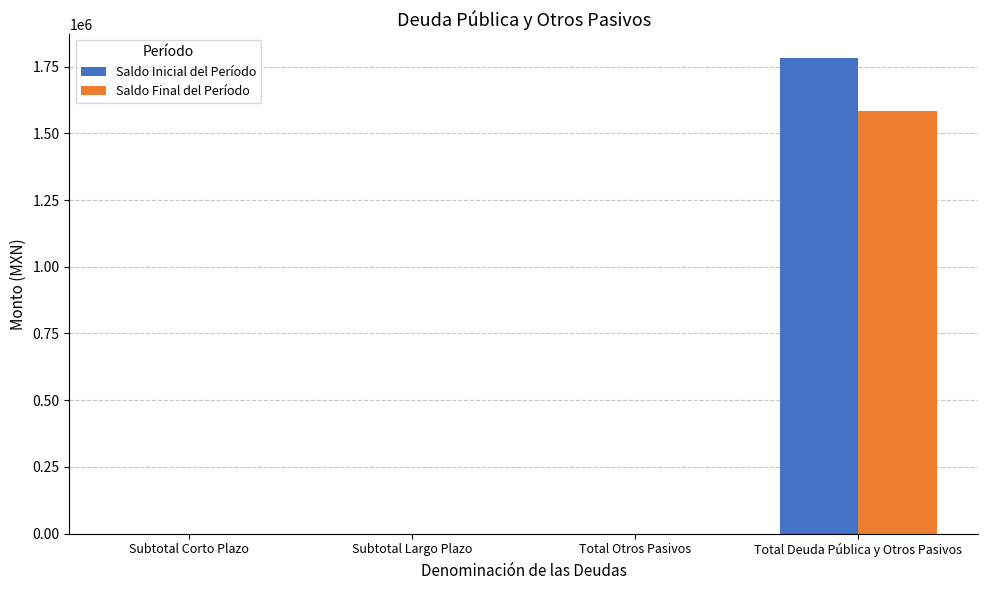

Which series changed the most between Subtotal Corto Plazo and Total Deuda Pública y Otros Pasivos?

Saldo Inicial del Período